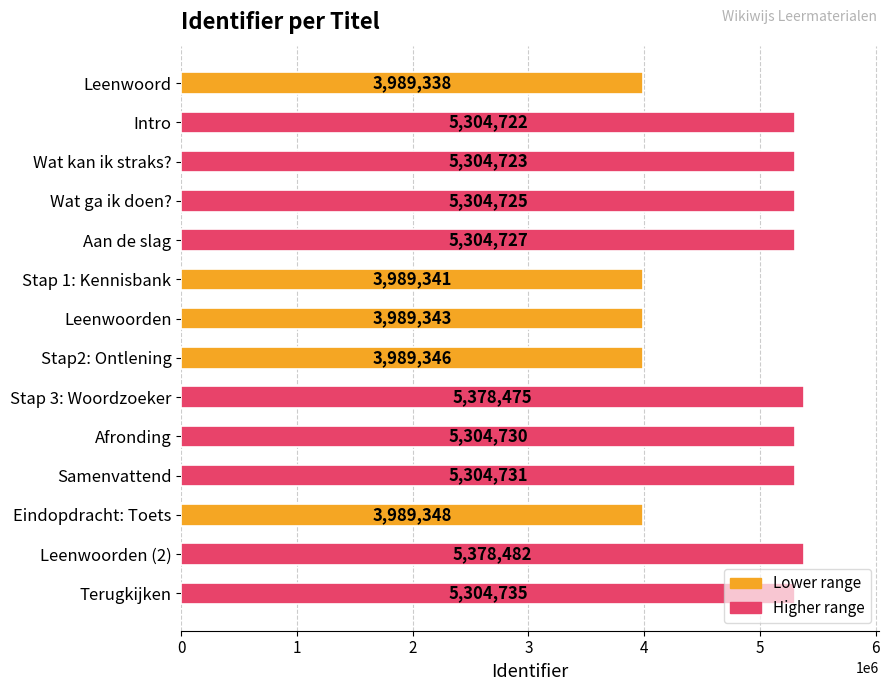

Rank the categories by value from lowest to highest.

Leenwoord, Stap 1: Kennisbank, Leenwoorden, Stap2: Ontlening, Eindopdracht: Toets, Intro, Wat kan ik straks?, Wat ga ik doen?, Aan de slag, Afronding, Samenvattend, Terugkijken, Stap 3: Woordzoeker, Leenwoorden (2)